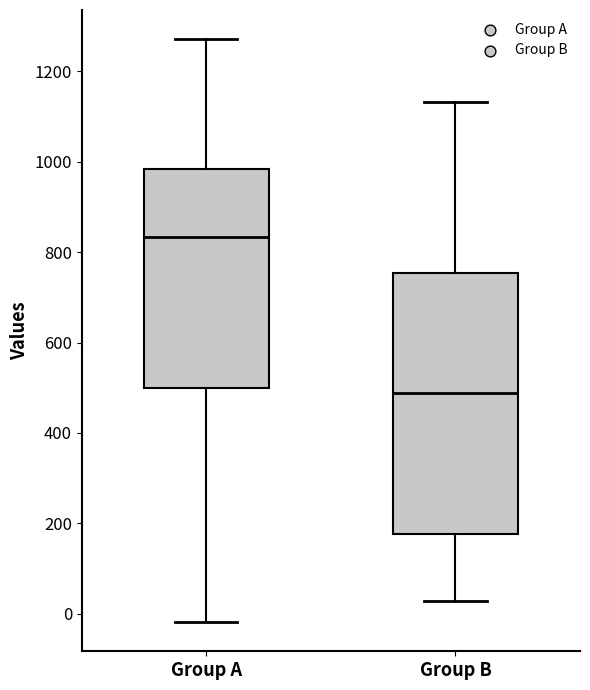

Where does the median line of the box for Group A sit on the y-axis? The values are not printed on the chart, so give them approximately, as read against the axis.

840